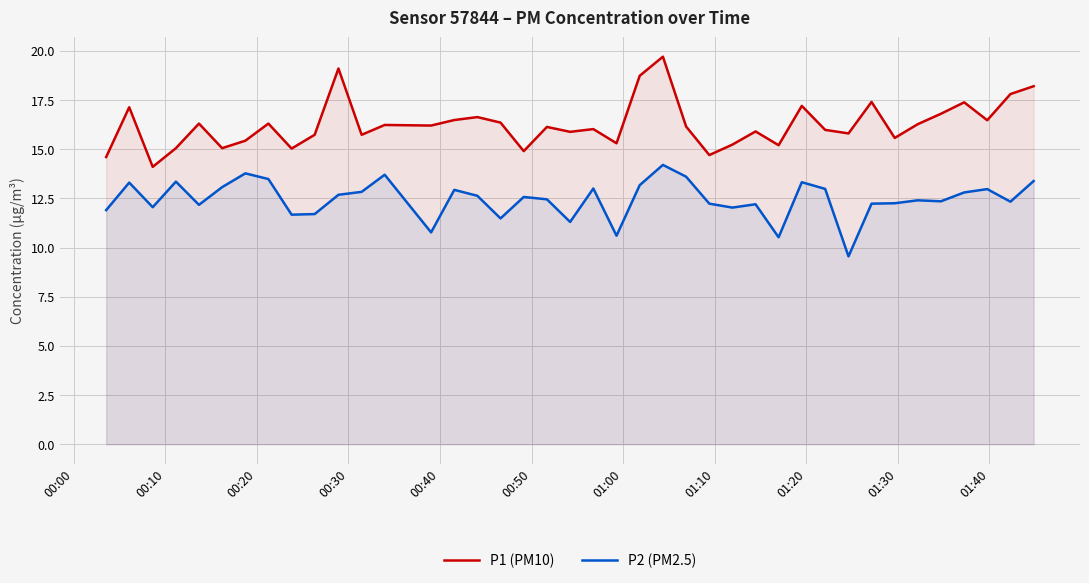

Rank the series by their average value, from lowest to highest.

P2 (PM2.5), P1 (PM10)